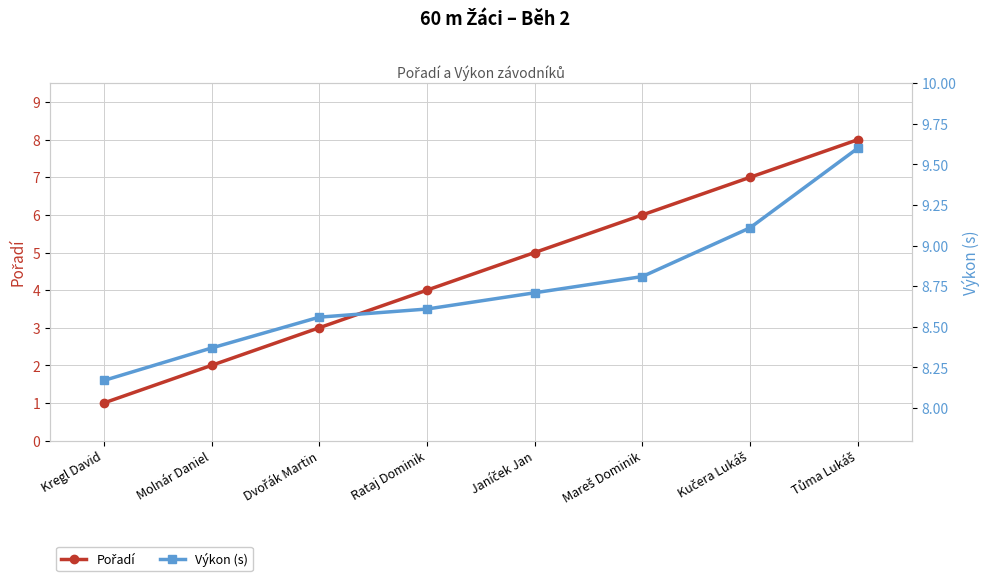

At Kregl David, list the series in order from smallest to largest.

Pořadí, Výkon (s)